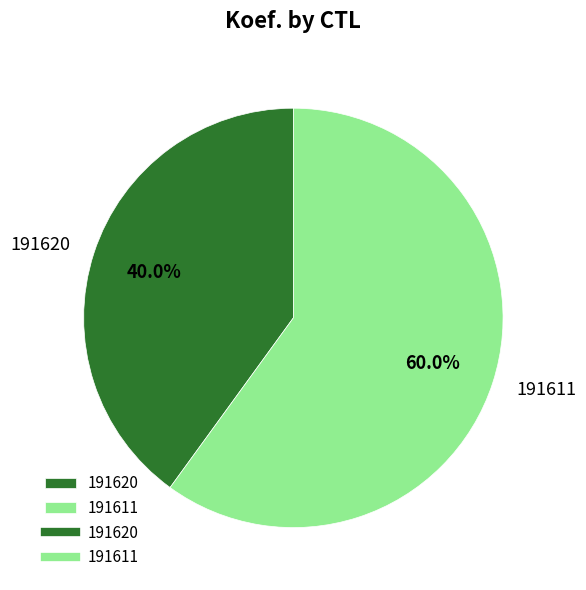

To the nearest percent, what is the difference between the largest and smallest slice percentages?

20%